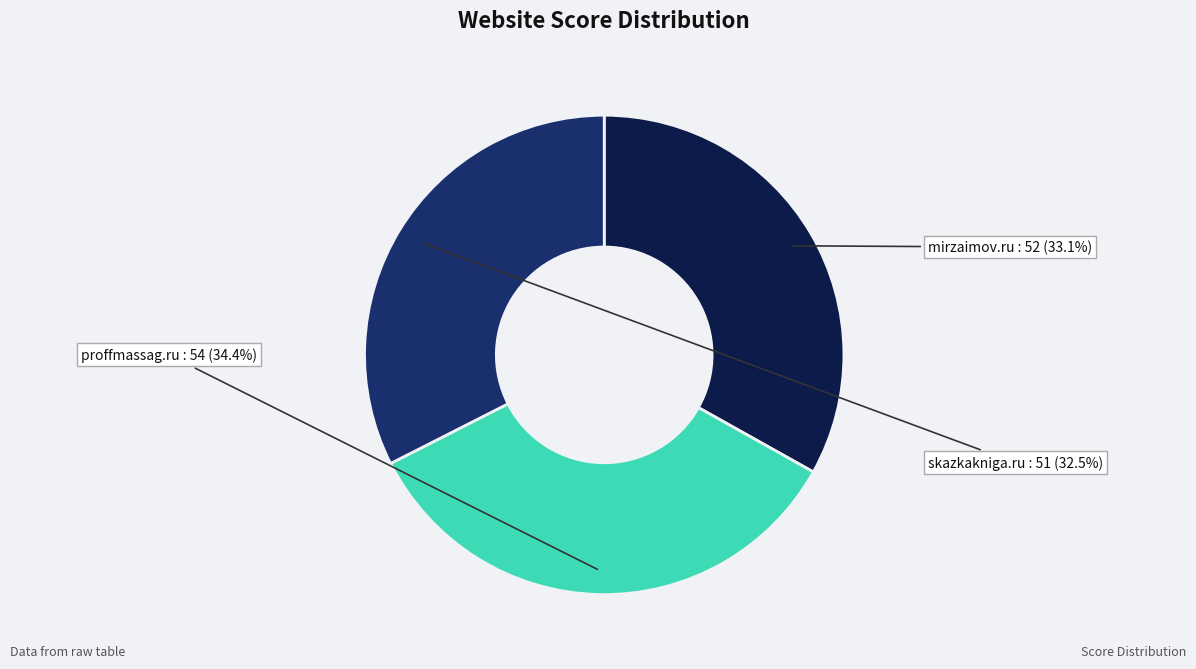

Is there any slice that represents more than half of the pie?

No